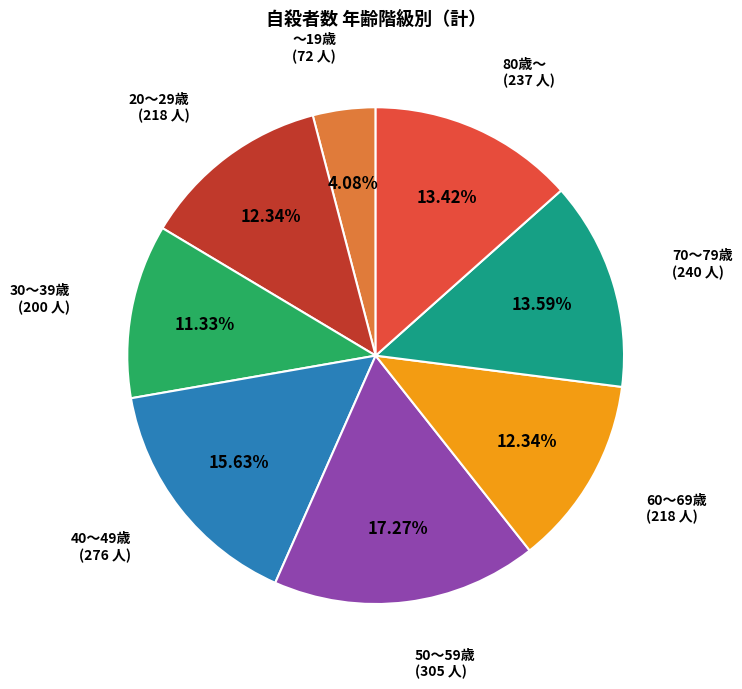

Is it true that 70～79歳 is 14% of the pie?

True